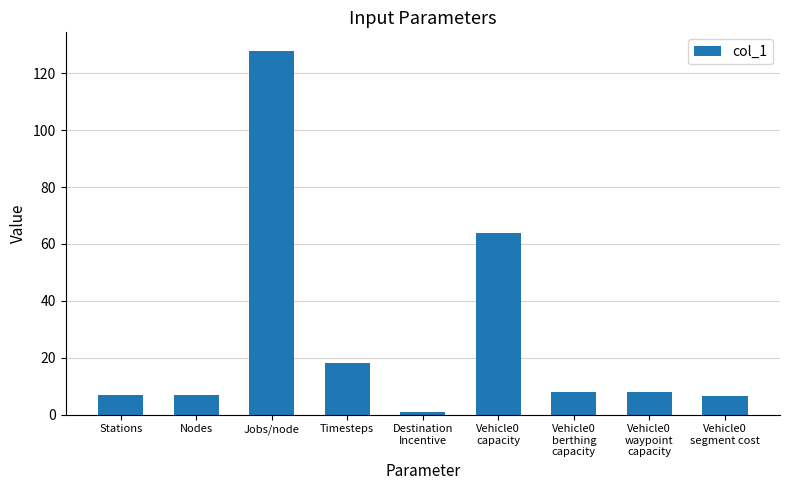

What position from the left is Timesteps?

4